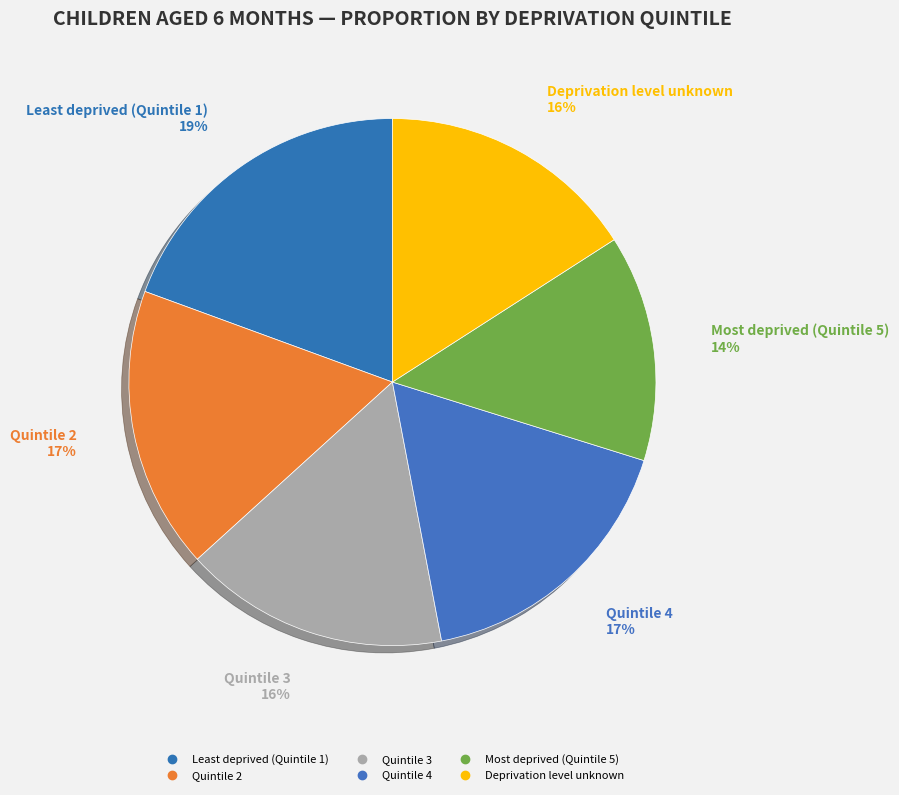

Which slice is the largest?

Least deprived (Quintile 1)